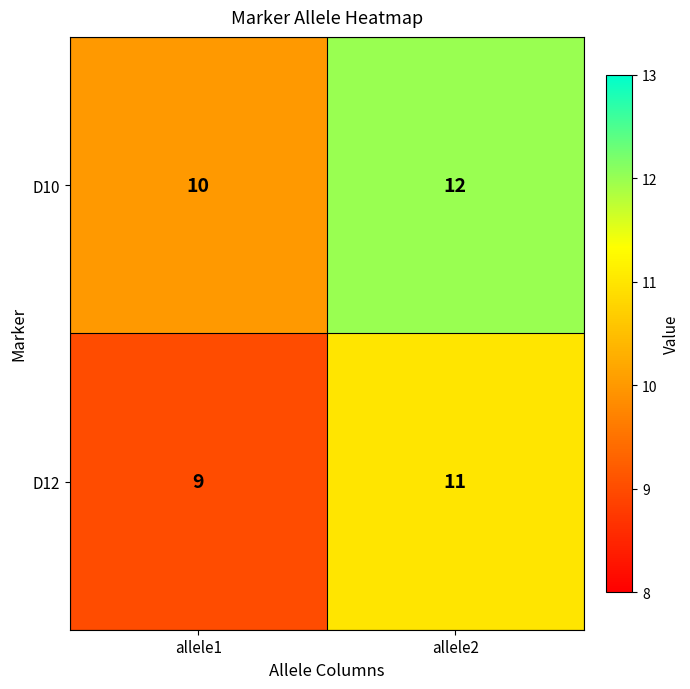

How many categories are shown in the chart?

2